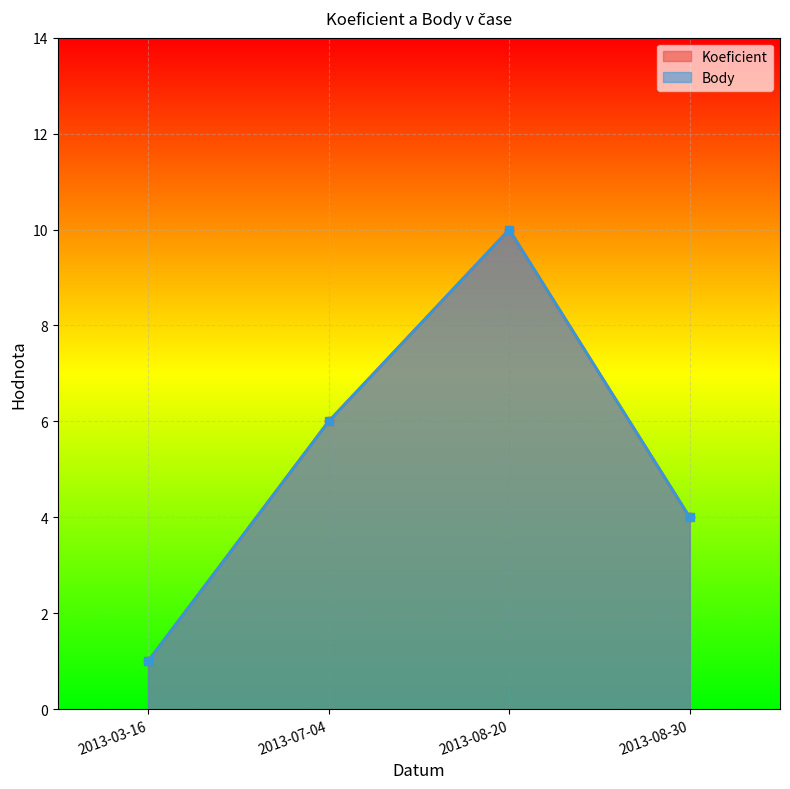

Rank the series by their maximum value, from highest to lowest.

Koeficient, Body